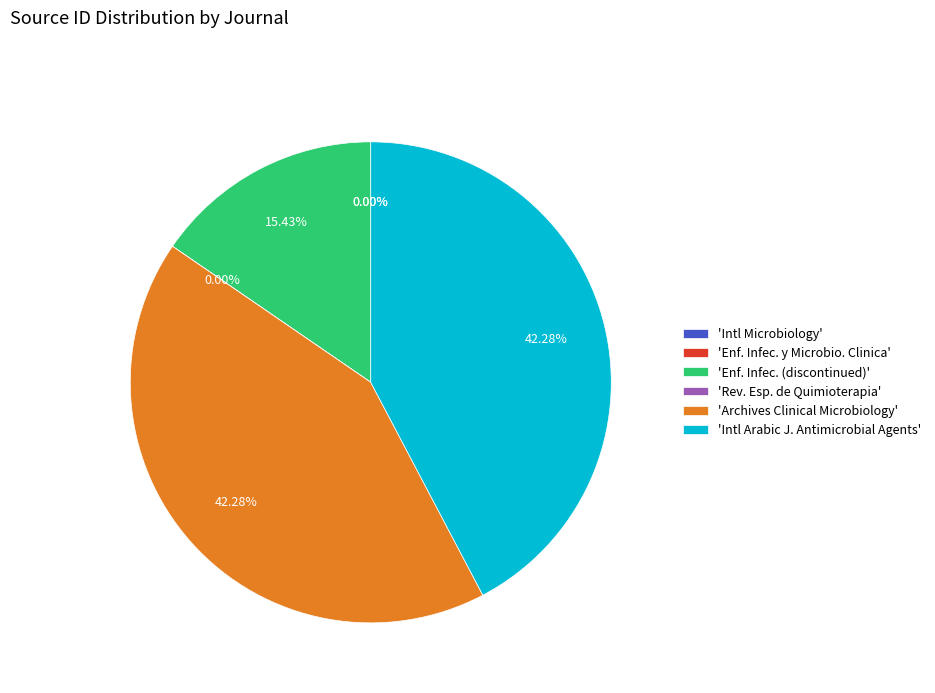

What is the ratio of the value at 'Intl Arabic J. Antimicrobial Agents' to the value at 'Enf. Infec. (discontinued)'?

2.7